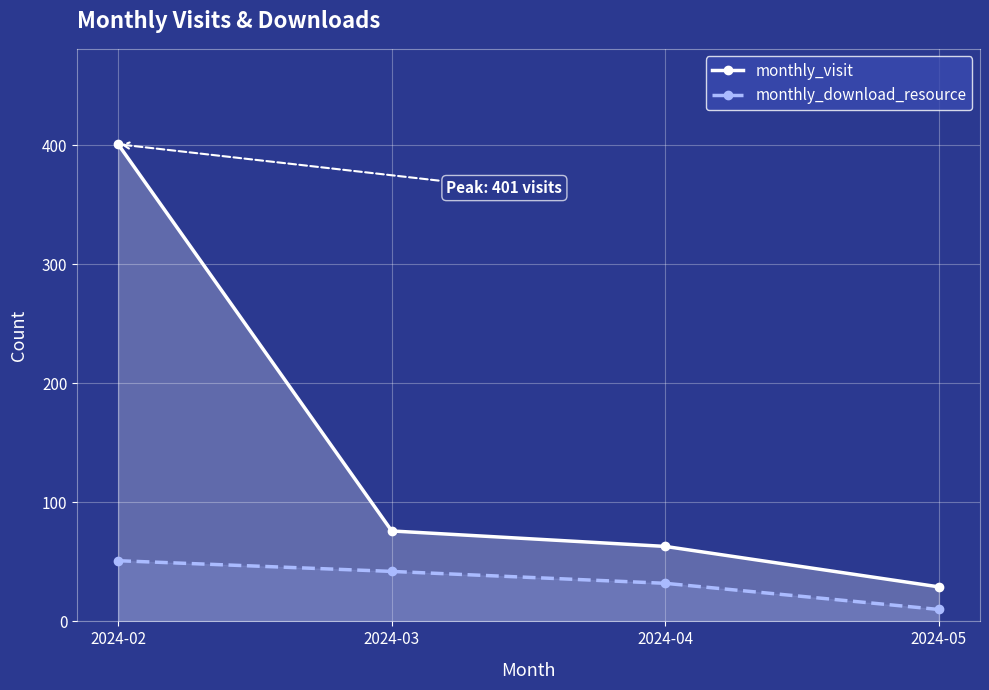

Which has a higher value, 2024-04 or 2024-03?

2024-03